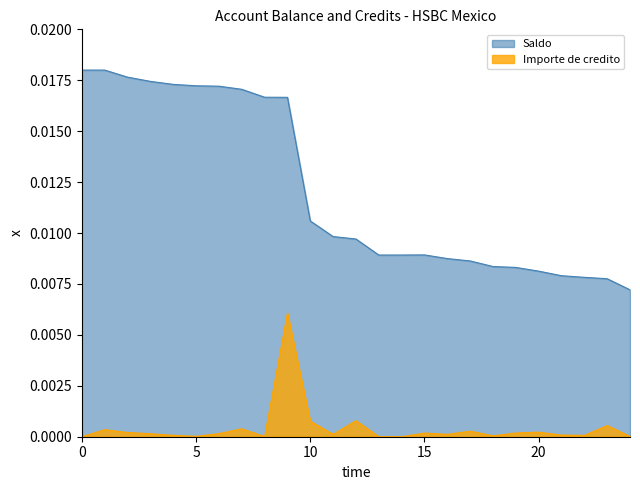

True or false: Saldo has a value of 0.0 at 14/11.

False